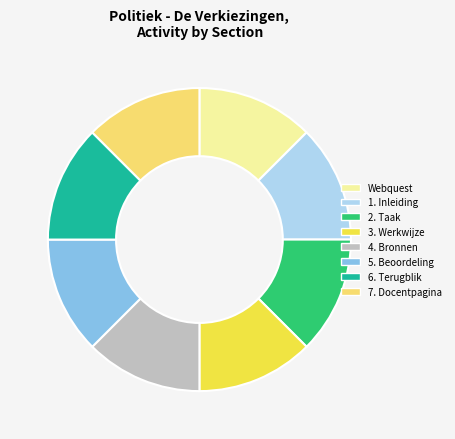

True or false: 5. Beoordeling accounts for 25% of the total.

False